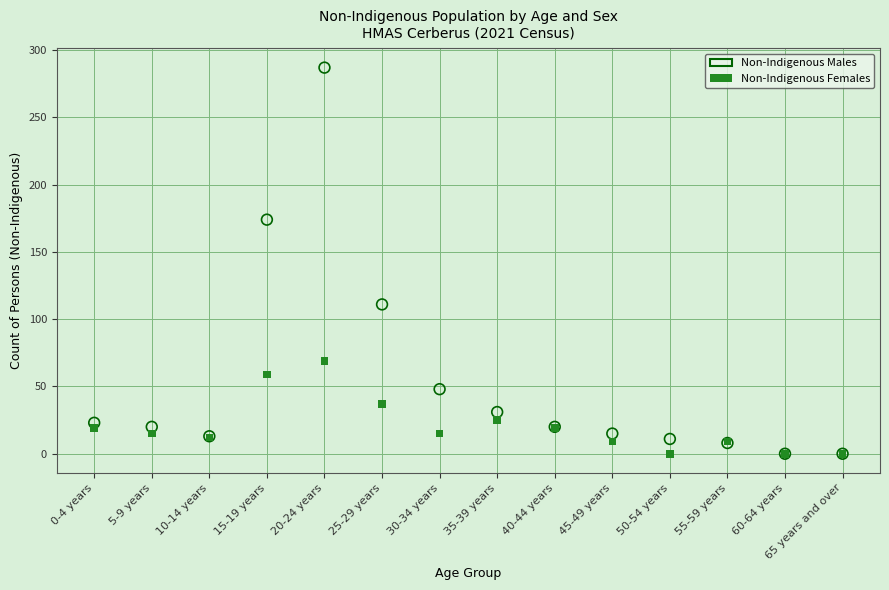

Which series has the widest spread of Y values?

Non-Indigenous Males